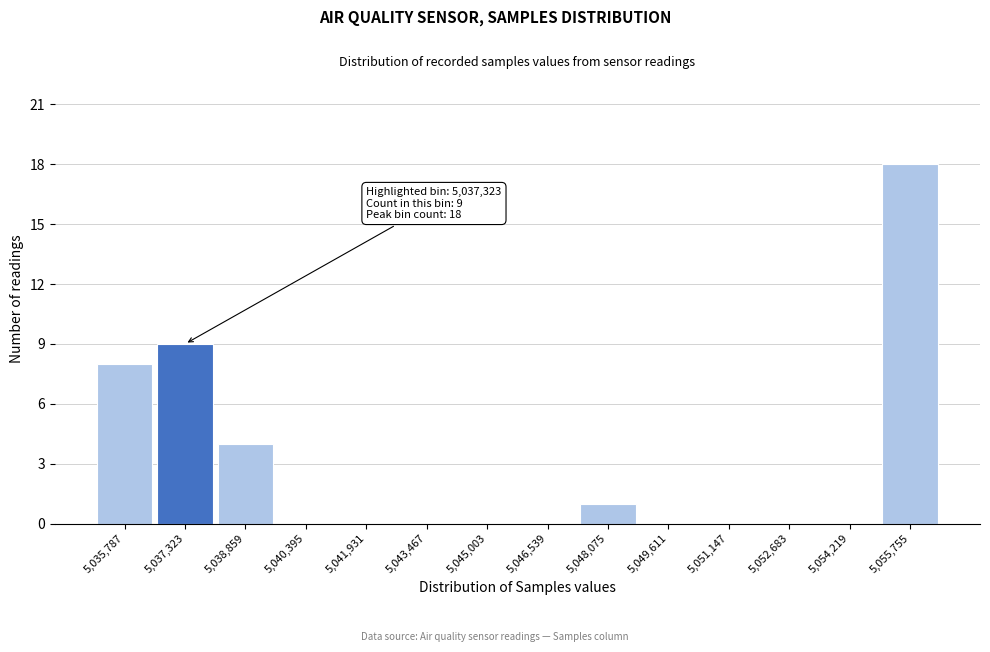

Over which range of the x-axis is the bar tallest?

5055000 to 5056600